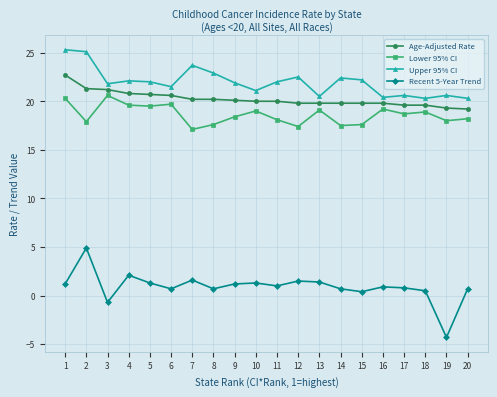

True or false: Upper 95% CI has a value of 22.5 at 12.

True